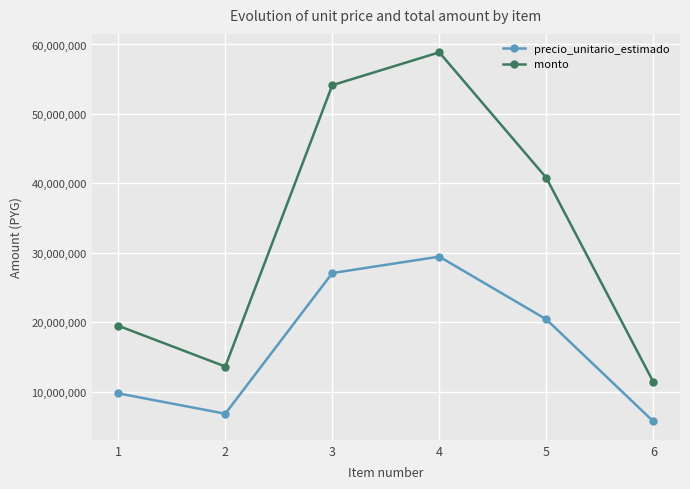

Reading left to right, extract all data points from this chart.

precio_unitario_estimado: 1=9733333	2=6800000	3=27066667	4=29433333	5=20400000	6=5700000
monto: 1=19466666	2=13600000	3=54133334	4=58866666	5=40800000	6=11400000